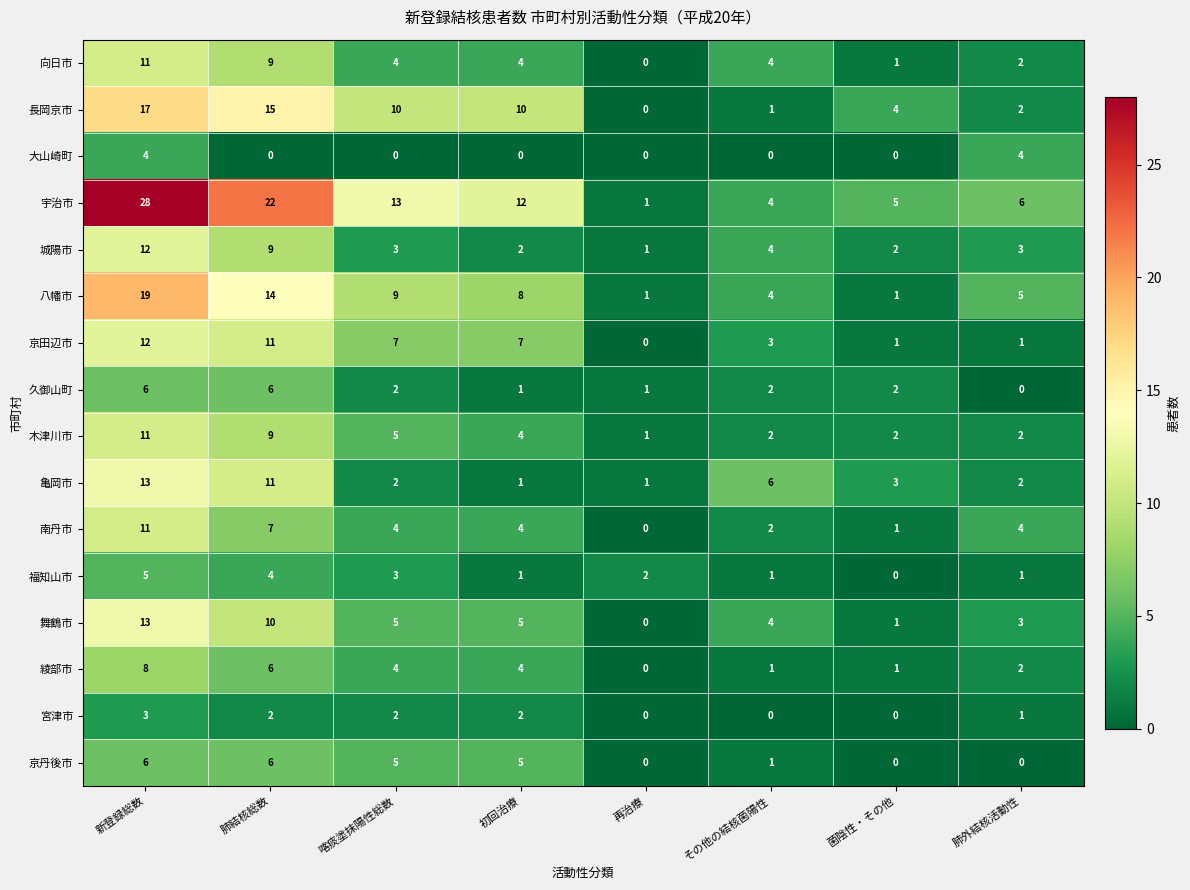

True or false: 舞鶴市 has a value of 5 at 初回治療.

True